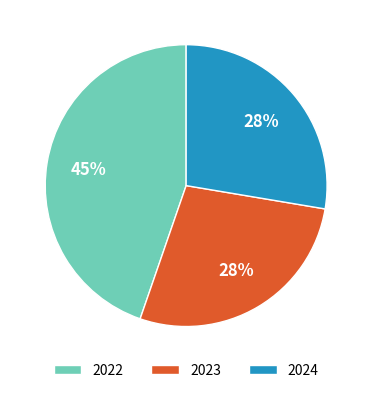

To the nearest percent, what is the combined percentage of 2024 and 2023?

55%